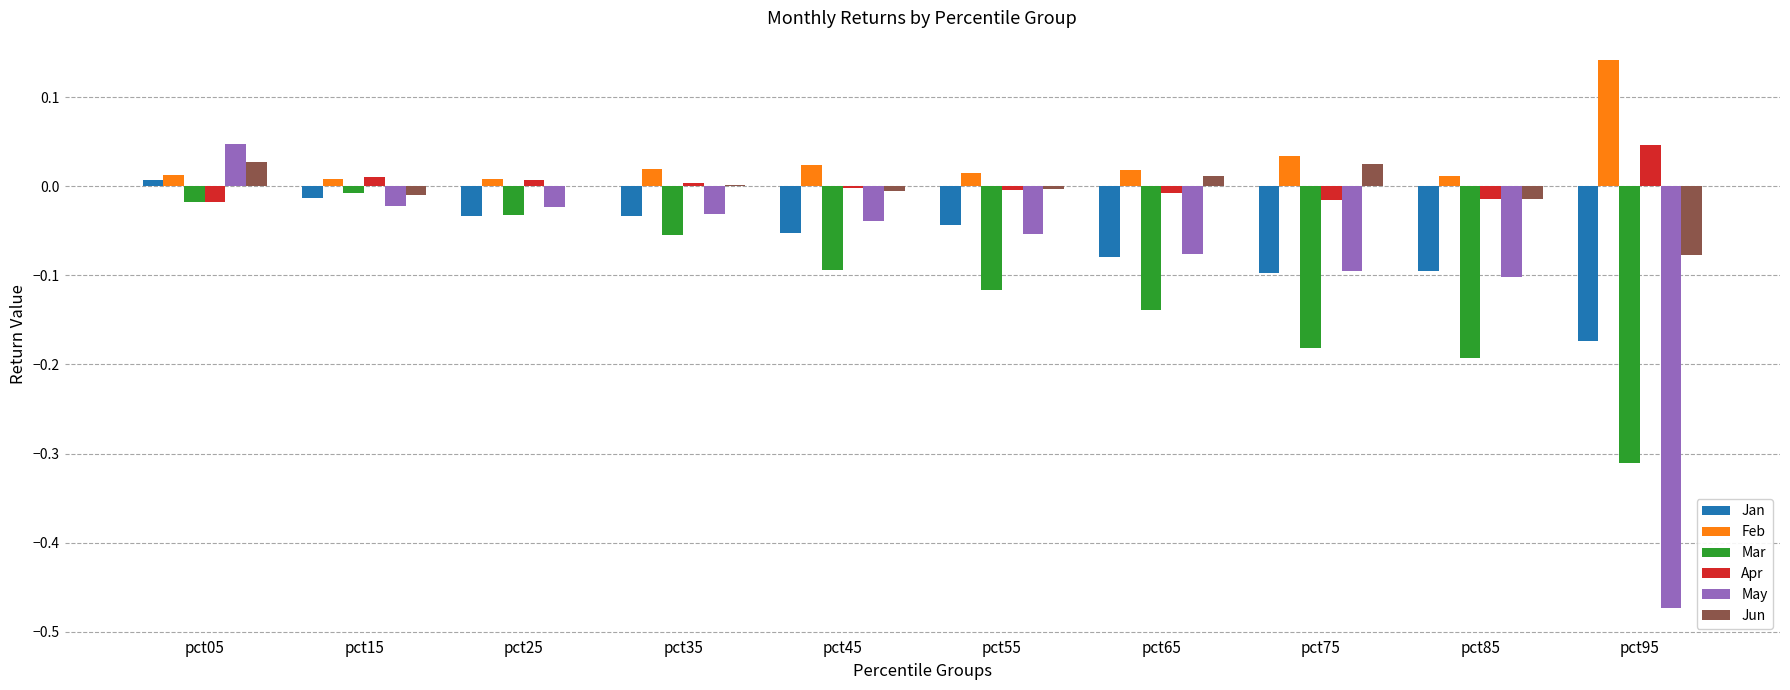

The Jun series shows 0.0 at pct05. True or false?

True